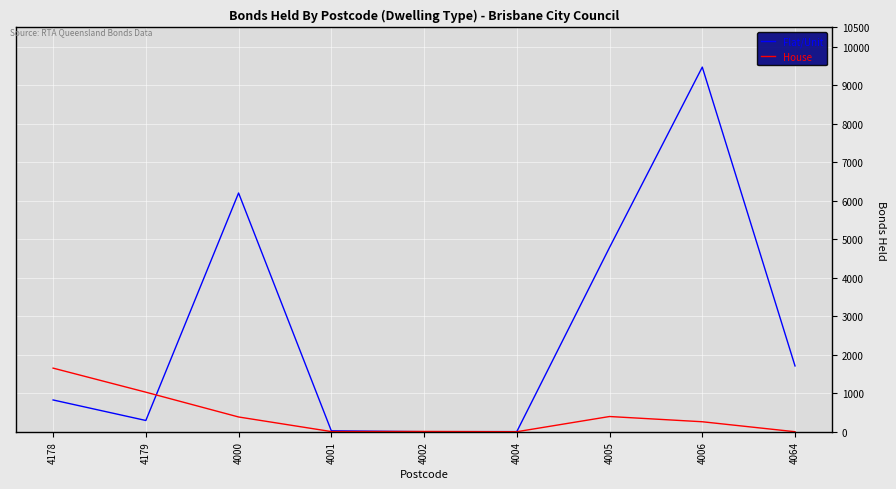

What are all the series names shown in the legend?

Flat/Unit, House